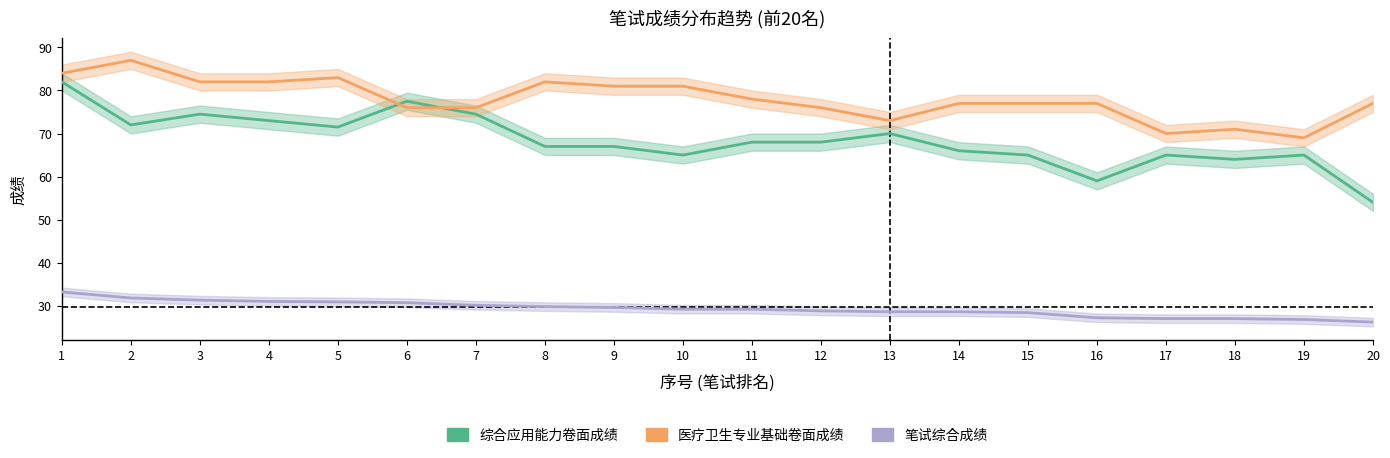

True or false: 笔试综合成绩 has more than 1 interior local peaks.

False